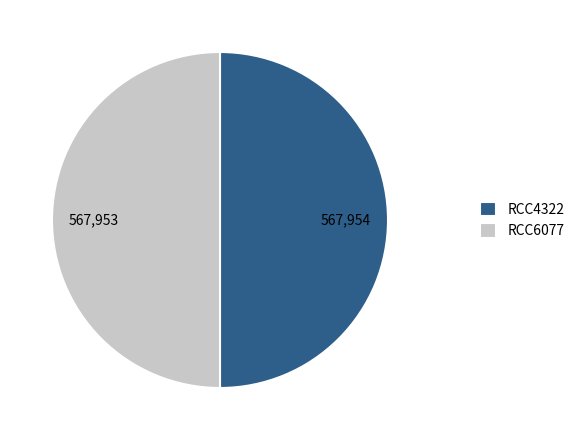

The RCC4322 slice represents 50% of the pie. True or false?

True